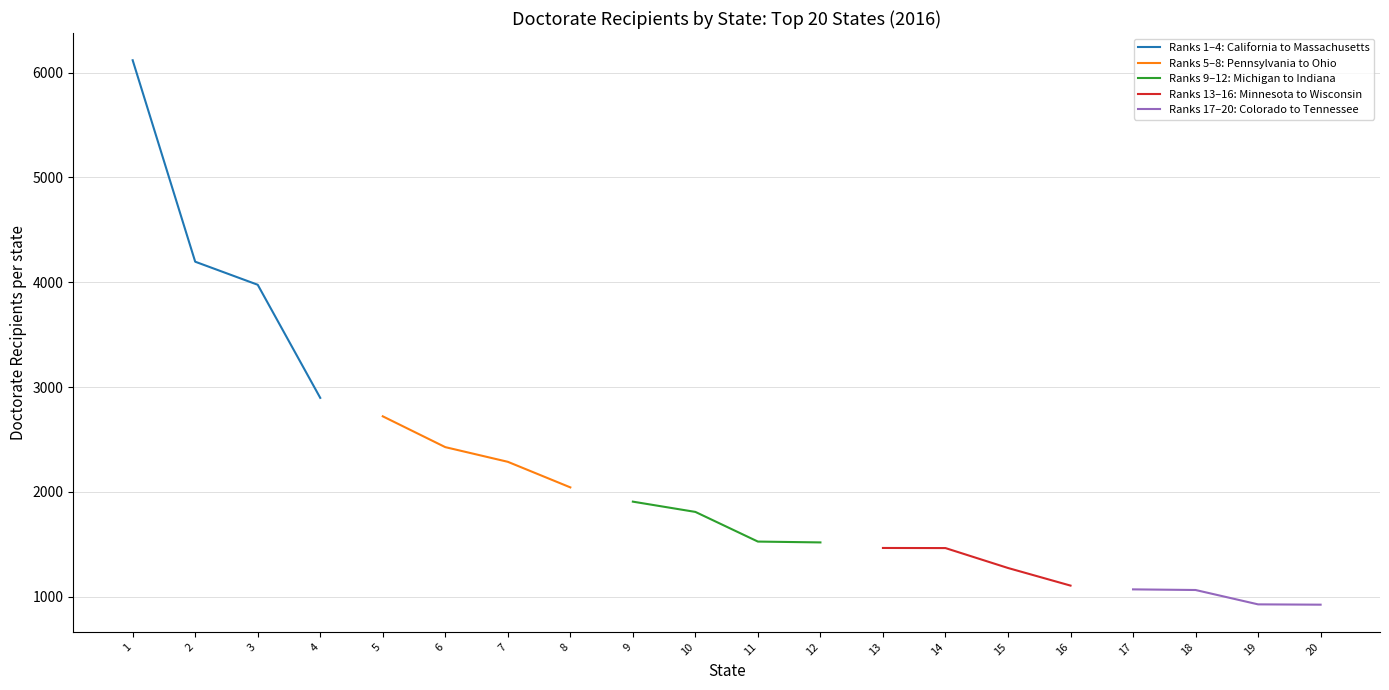

True or false: Ranks 9–12: Michigan to Indiana has a value of 1907 at 9.

True